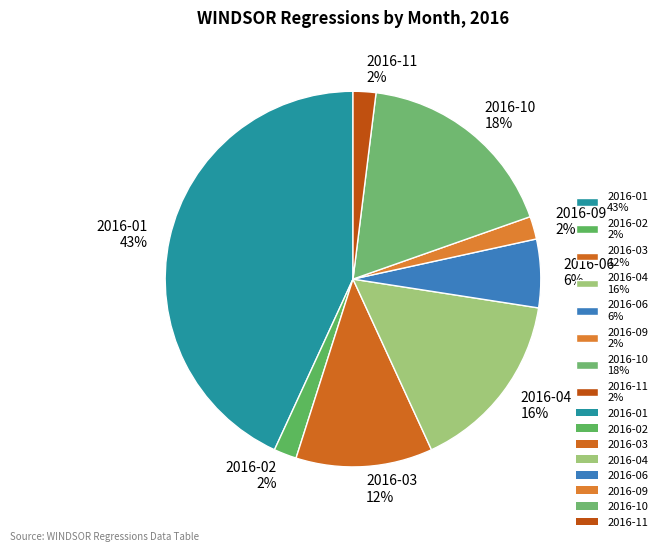

Is it true that 2016-10 18% is 7% of the pie?

False